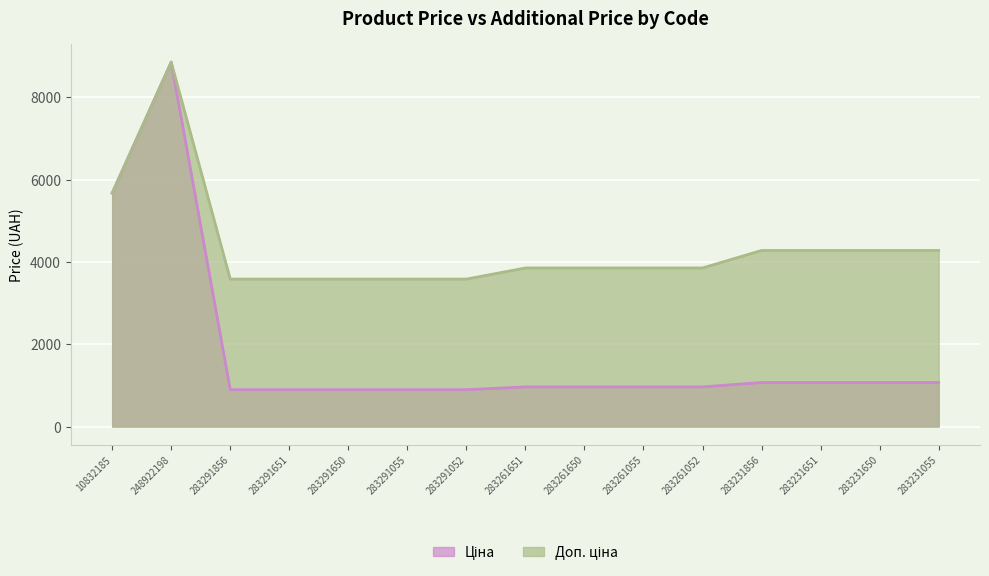

Rank the series by their maximum value, from highest to lowest.

Ціна, Доп. ціна